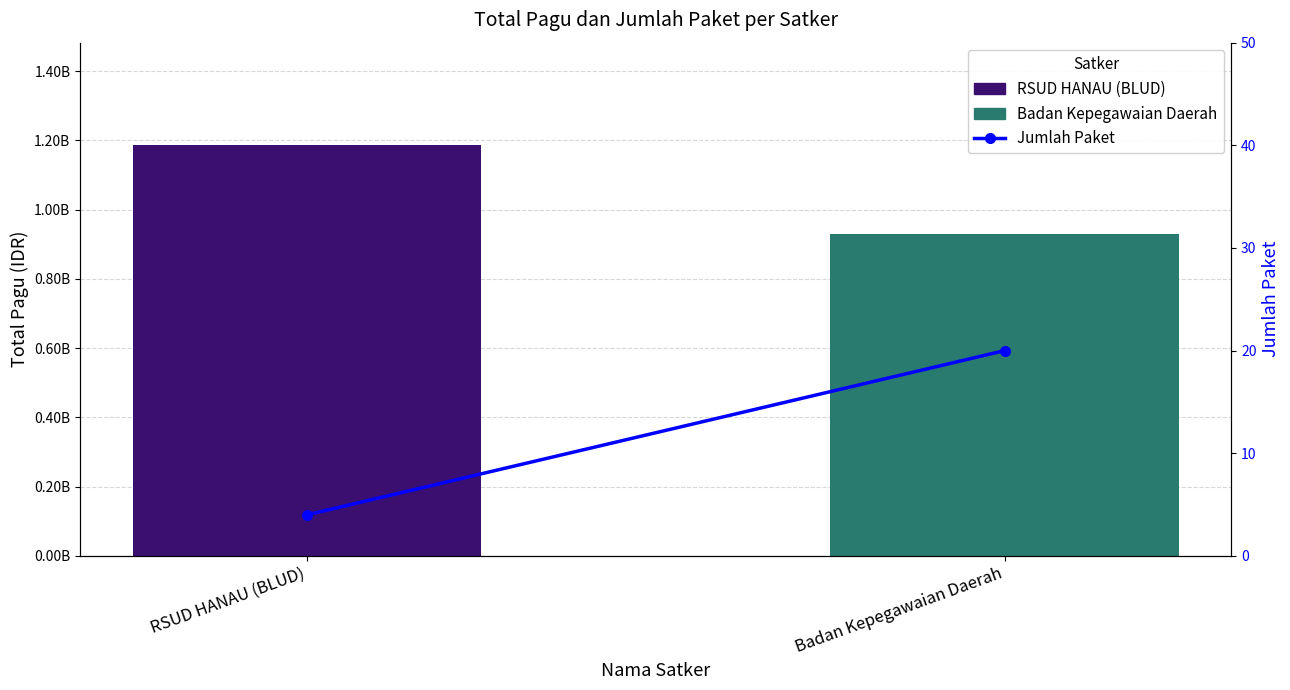

What is the maximum value for Jumlah Paket?

20